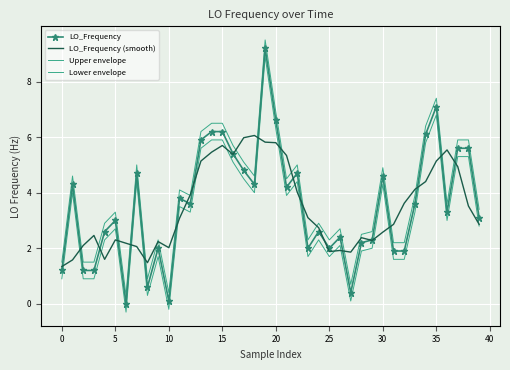

True or false: LO_Frequency has more than 0 interior local peaks.

True